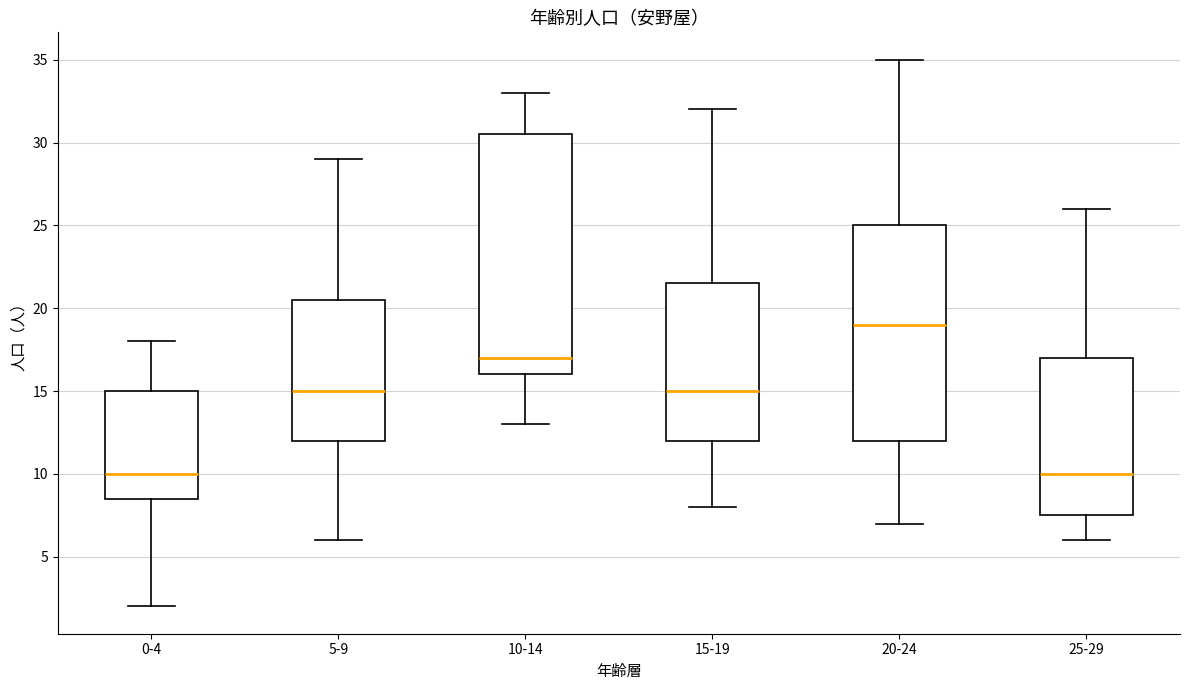

Reading left to right, read every box against the y-axis: the position of its median line, the range the box covers, and the ends of its whiskers. The values are not printed on the chart, so give them approximately, as read against the axis.

0-4: median 10.0, box 8.5 to 15.0, whiskers 2.0 to 18.0
5-9: median 15.0, box 12.0 to 20.5, whiskers 6.0 to 29.0
10-14: median 17.0, box 16.0 to 30.5, whiskers 13.0 to 33.0
15-19: median 15.0, box 12.0 to 21.5, whiskers 8.0 to 32.0
20-24: median 19.0, box 12.0 to 25.0, whiskers 7.0 to 35.0
25-29: median 10.0, box 7.5 to 17.0, whiskers 6.0 to 26.0